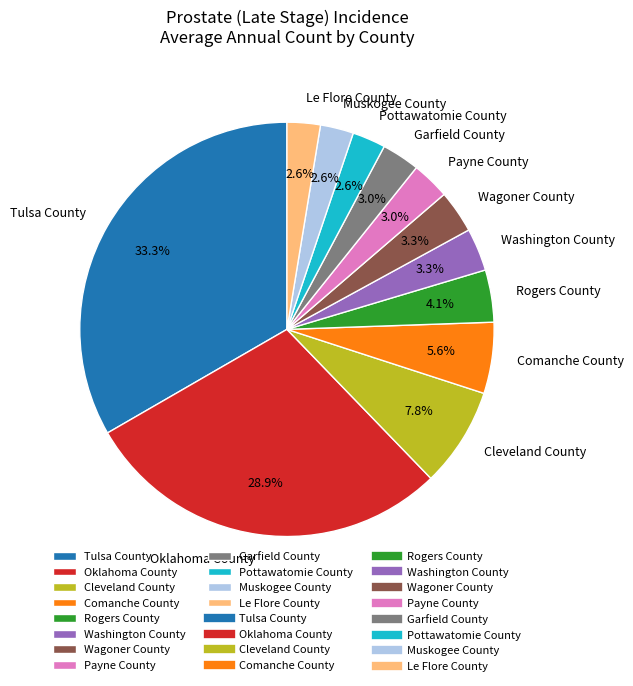

True or false: Comanche County accounts for 1% of the total.

False